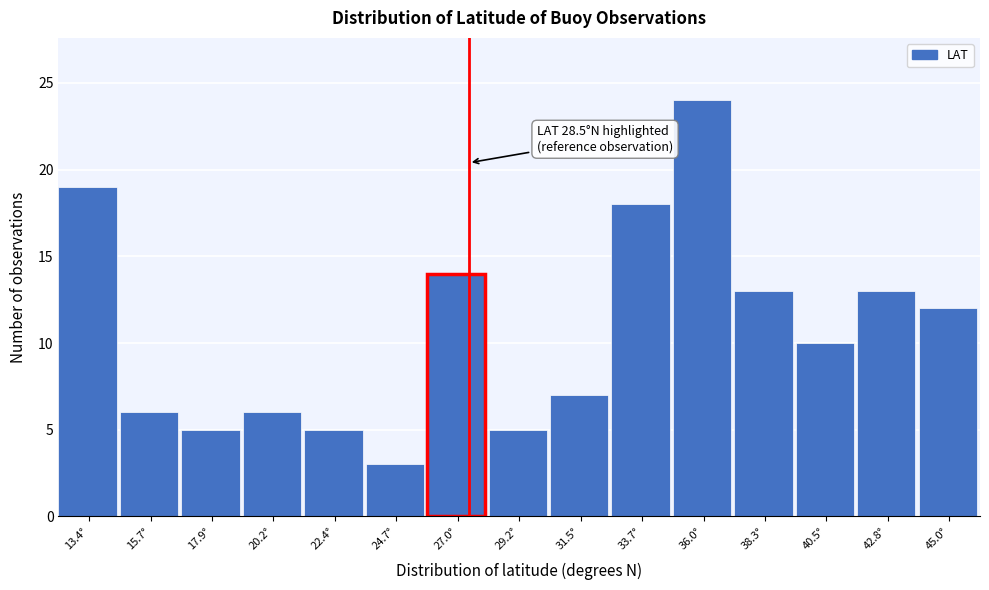

Reading left to right, transcribe all the data shown in this chart.

19	6	5	6	5	3	14	5	7	18	24	13	10	13	12